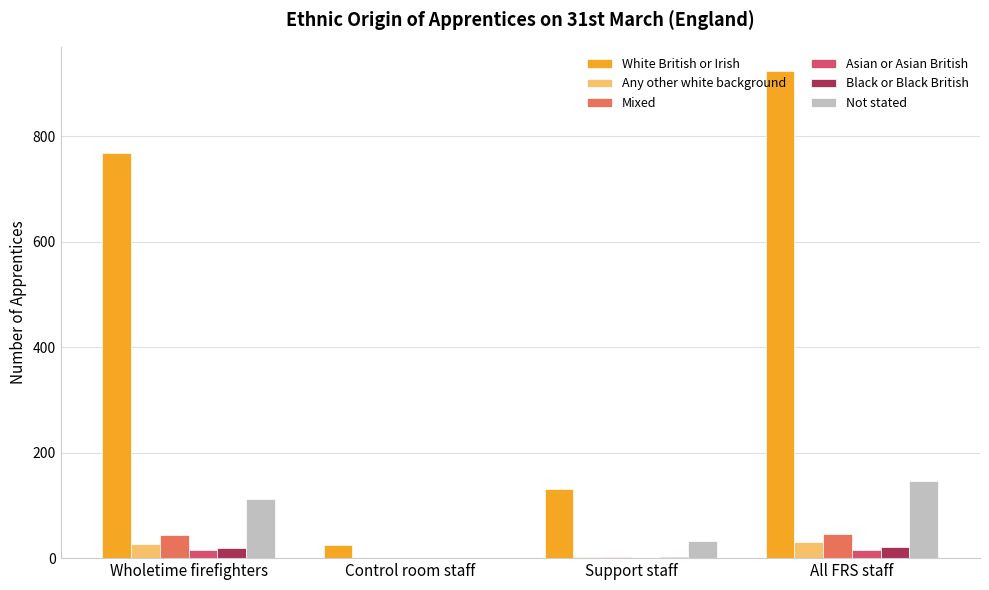

Is the value of White British or Irish at Support staff greater than the value of Asian or Asian British at Support staff?

Yes